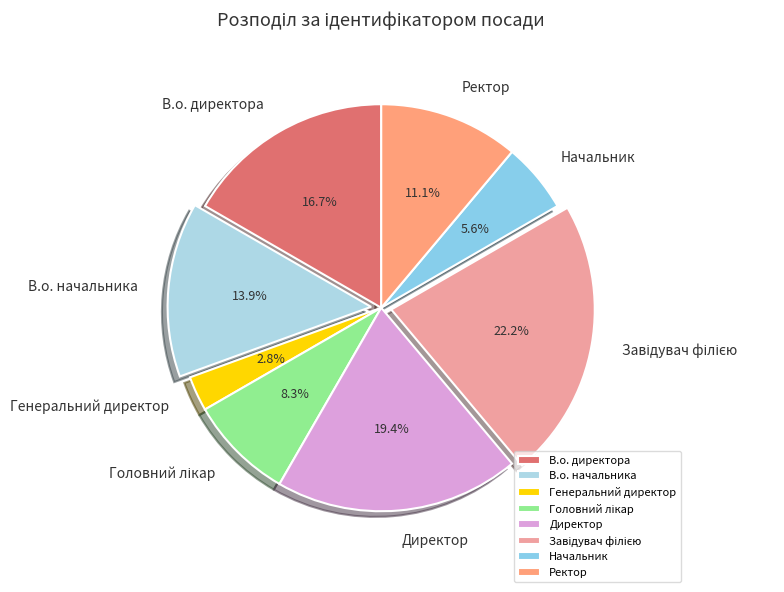

What is the smallest slice in the pie chart?

Генеральний директор